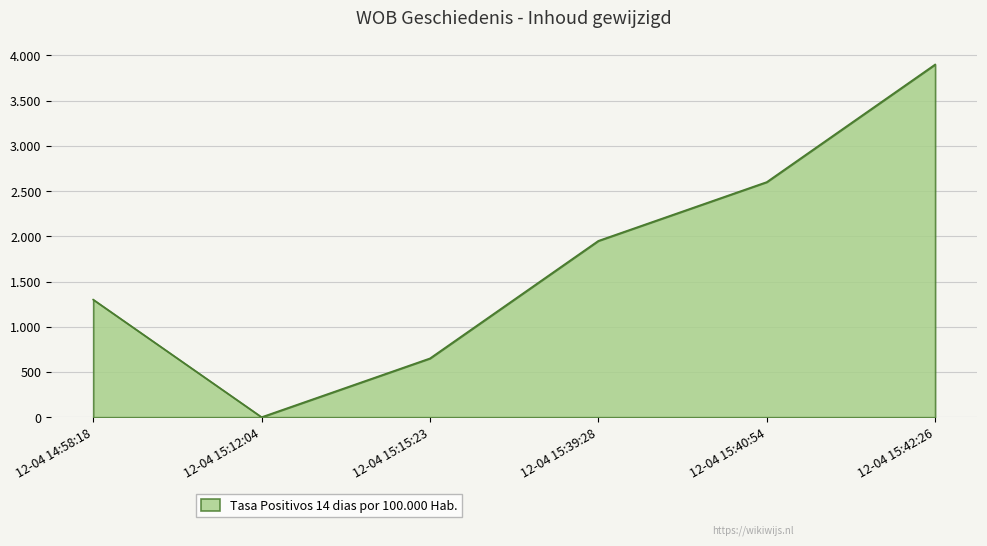

Does the chart have visible grid lines?

Yes